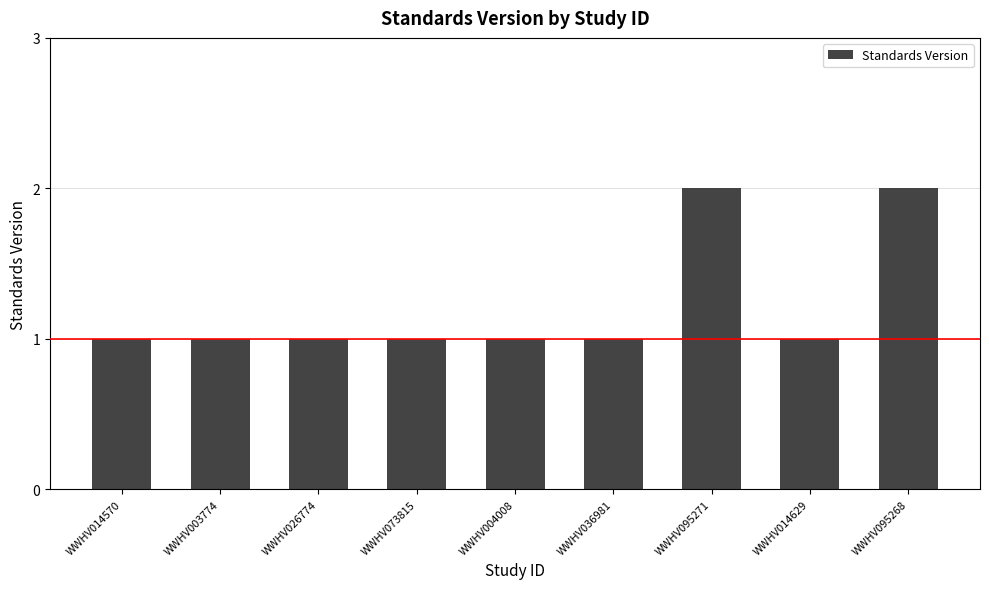

What is the sum of the values at WWHV036981 and WWHV095268?

3